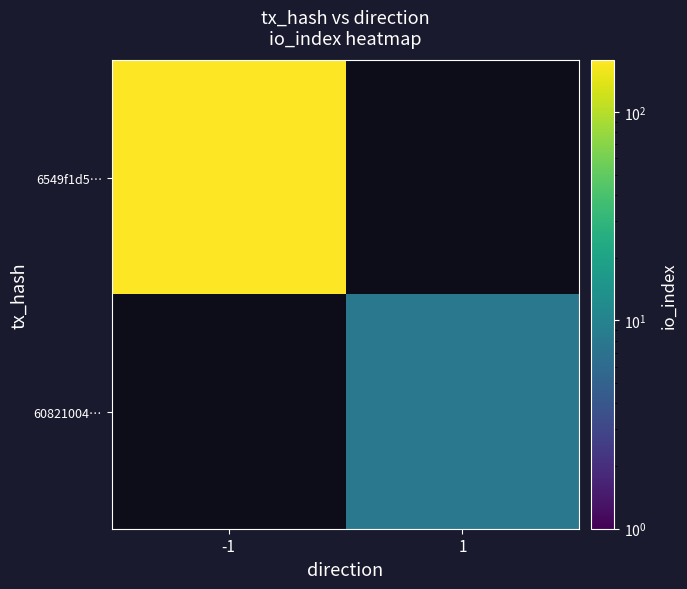

At 1, list the series in order from smallest to largest.

6549f1d5…, 60821004…